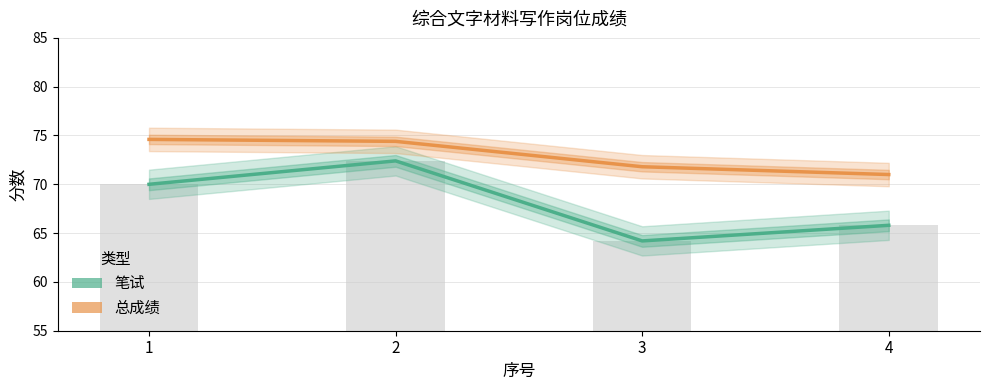

Between 3 and 4, which series saw the biggest shift?

笔试